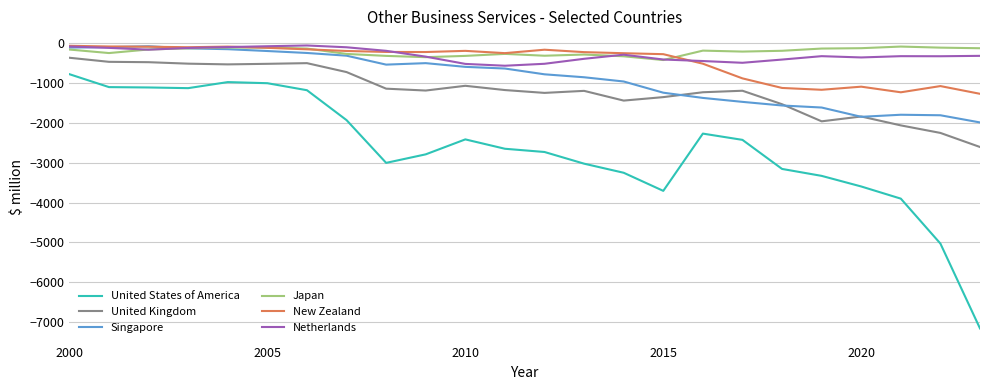

What is the minimum value shown in the chart?

-7158